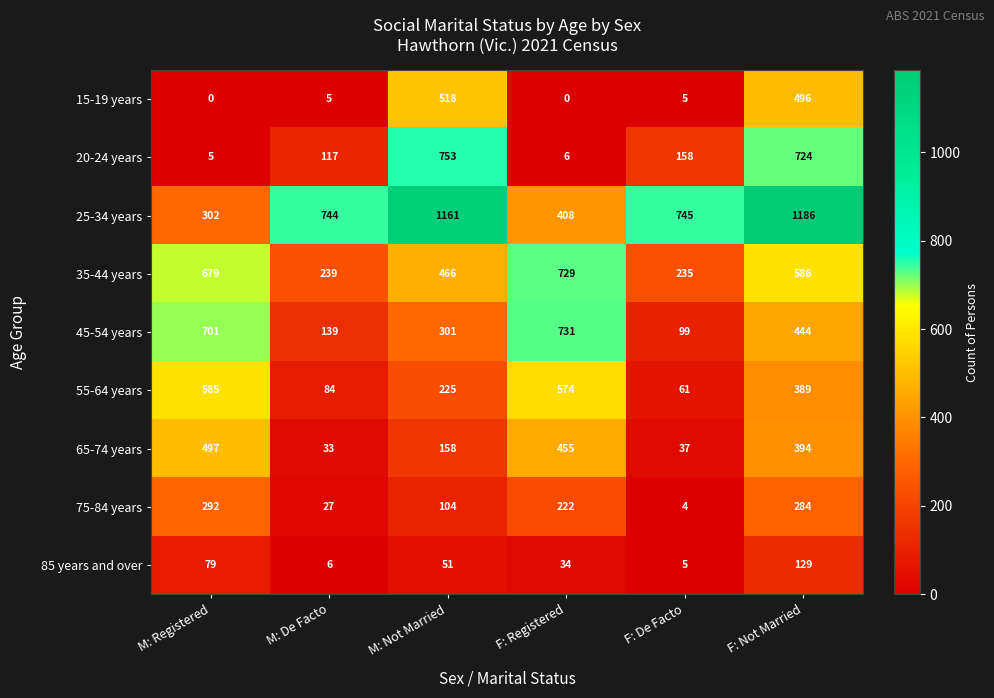

The 85 years and over series shows 51 at M: Not Married. True or false?

True